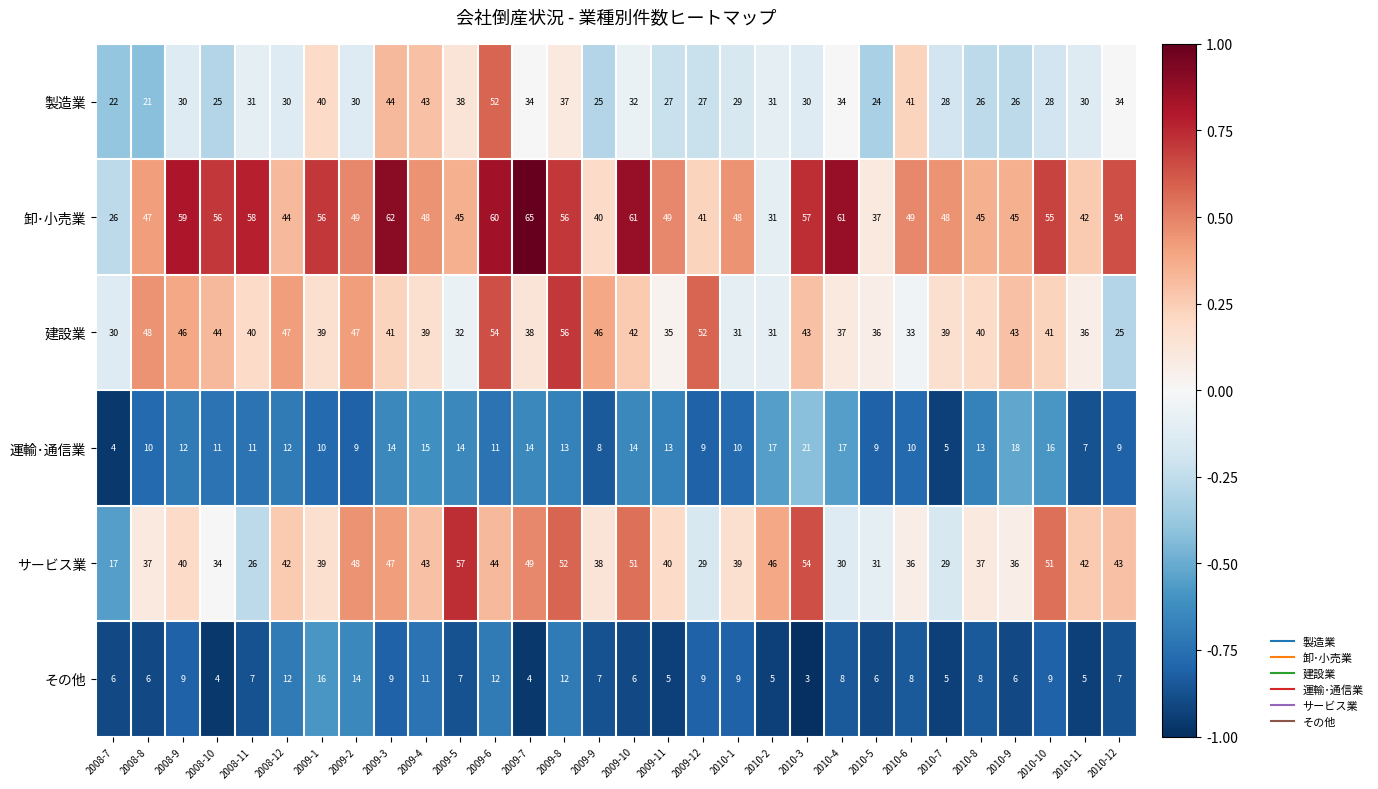

Which series changed the most between 2008-11 and 2010-12?

サービス業